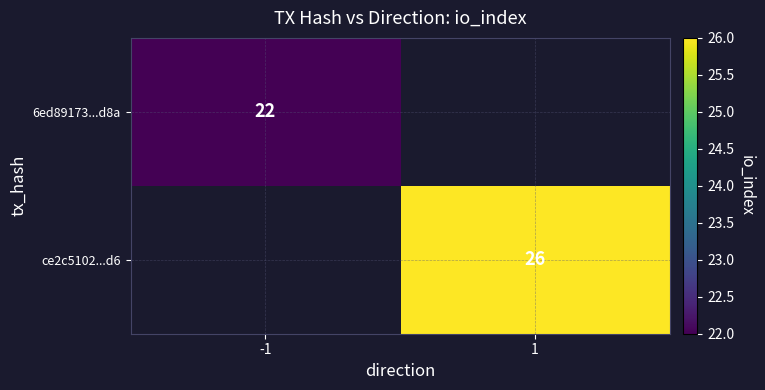

At how many categories does at least one series exceed 24?

1